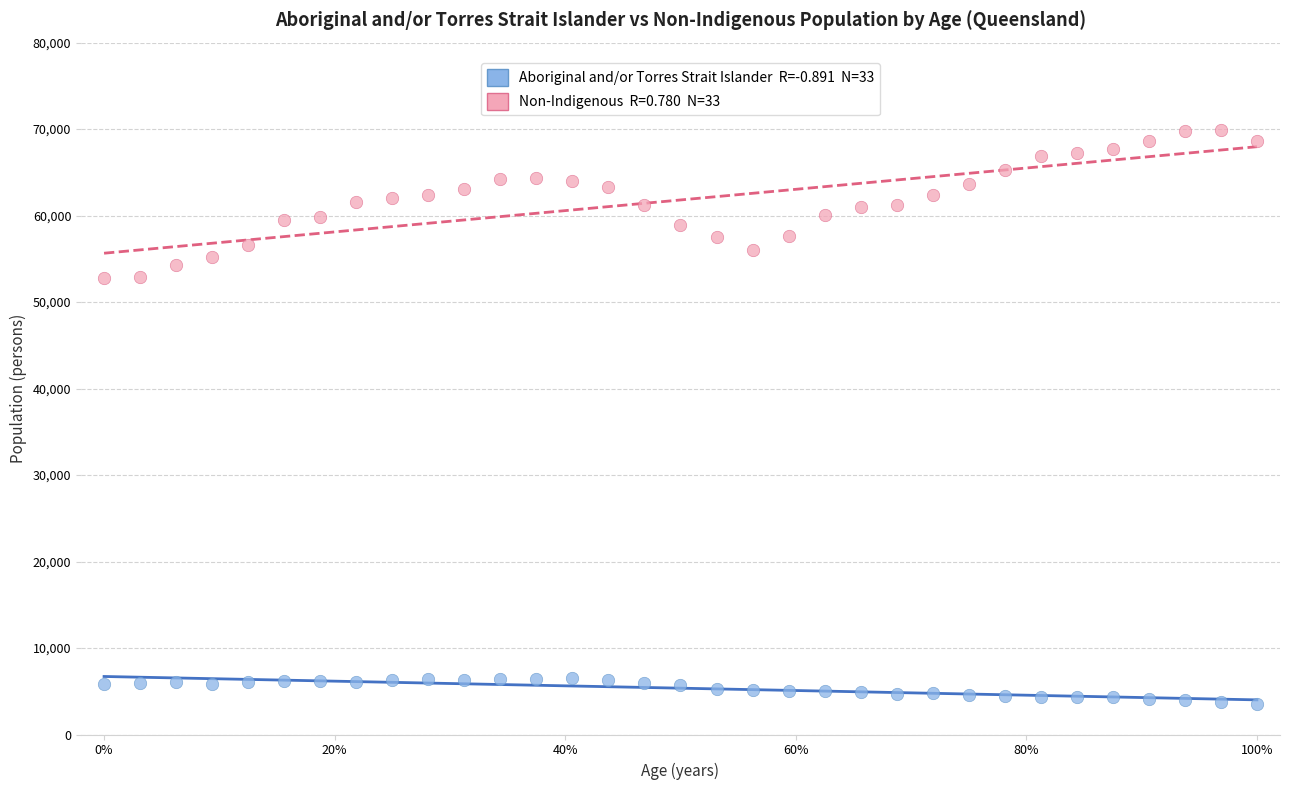

Across all data points, what is the range of Y values (max minus min)?

66306